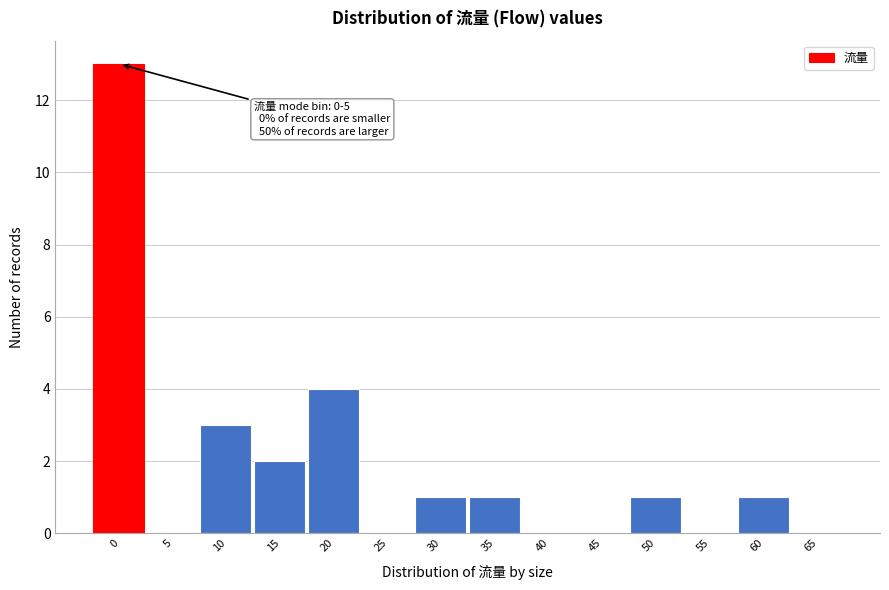

Reading left to right, list all the values displayed in this chart.

0=13	5=0	10=3	15=2	20=4	25=0	30=1	35=1	40=0	45=0	50=1	55=0	60=1	65=0